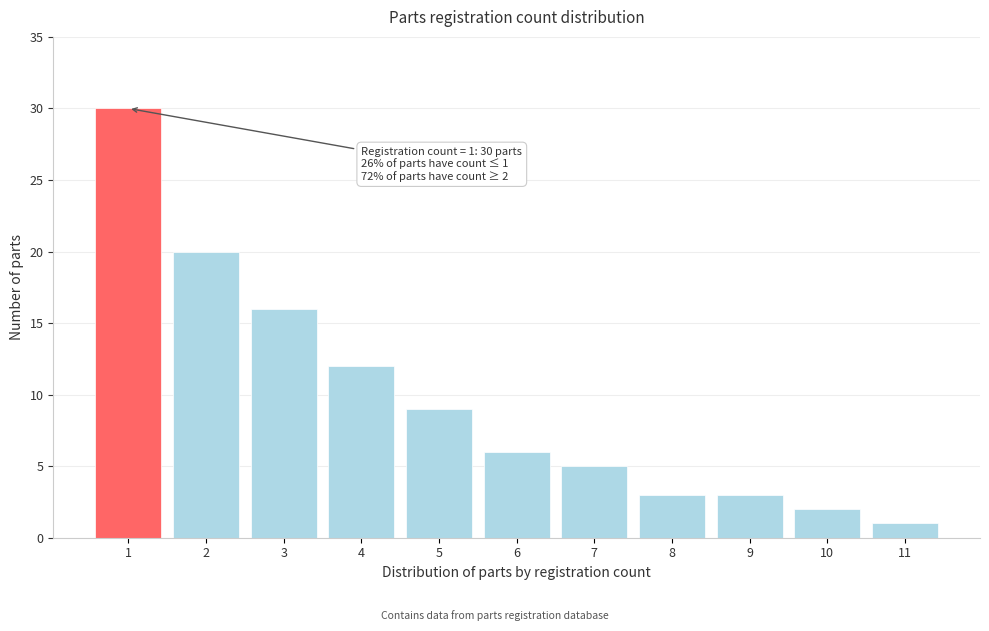

Reading right to left, extract all data points from this chart.

11=1	10=2	9=3	8=3	7=5	6=6	5=9	4=12	3=16	2=20	1=30